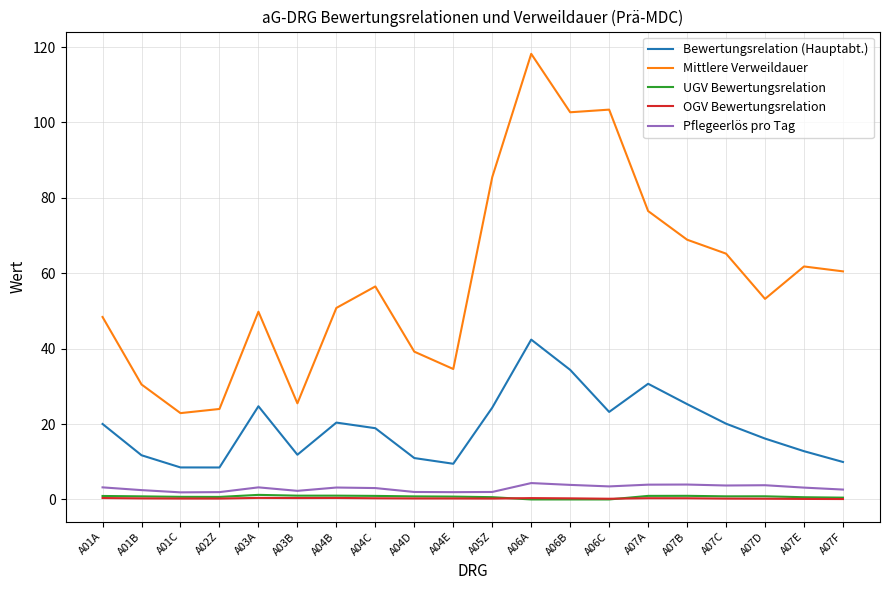

The value of Pflegeerlös pro Tag at A07C is 3.7. True or false?

True